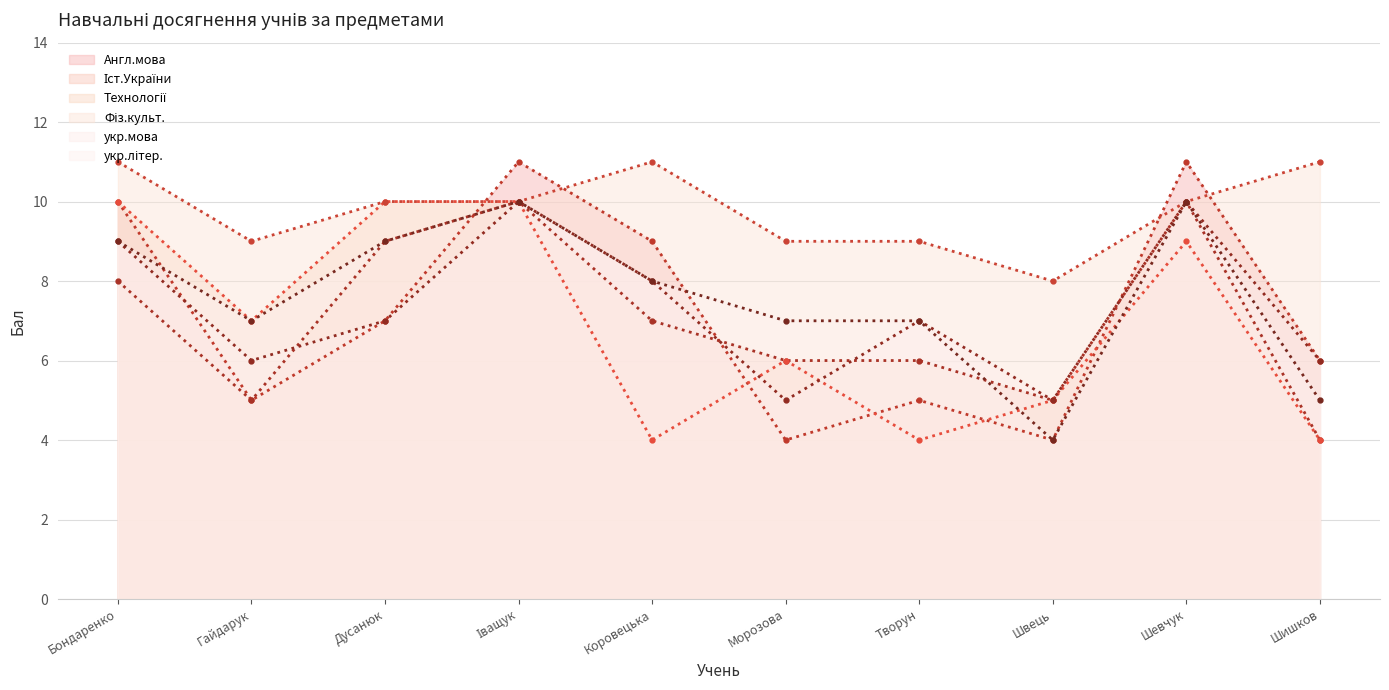

How many interior local peaks does the укр.мова series have?

3